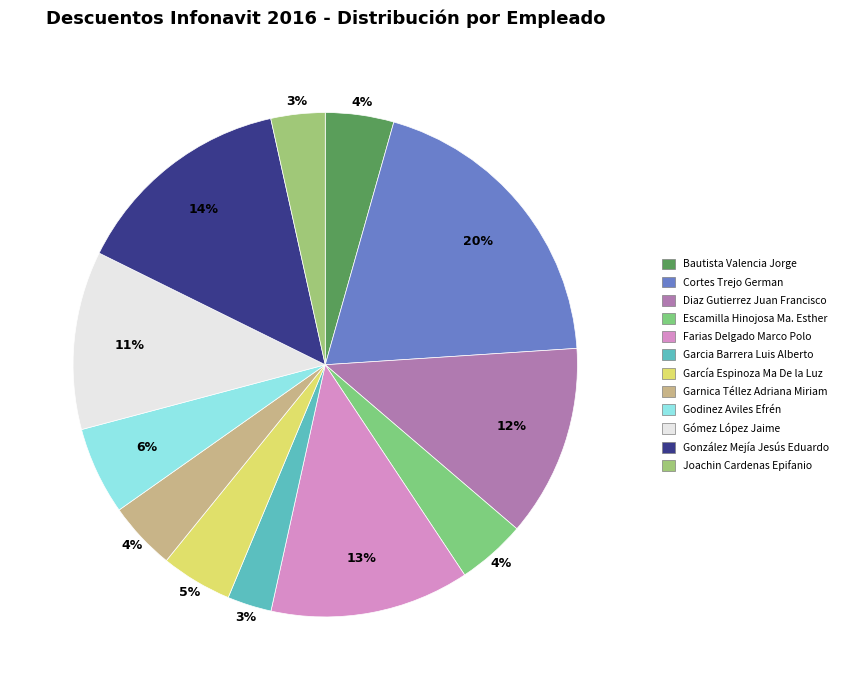

To the nearest percent, what is the combined percentage of García Espinoza Ma De la Luz and Joachin Cardenas Epifanio?

8%